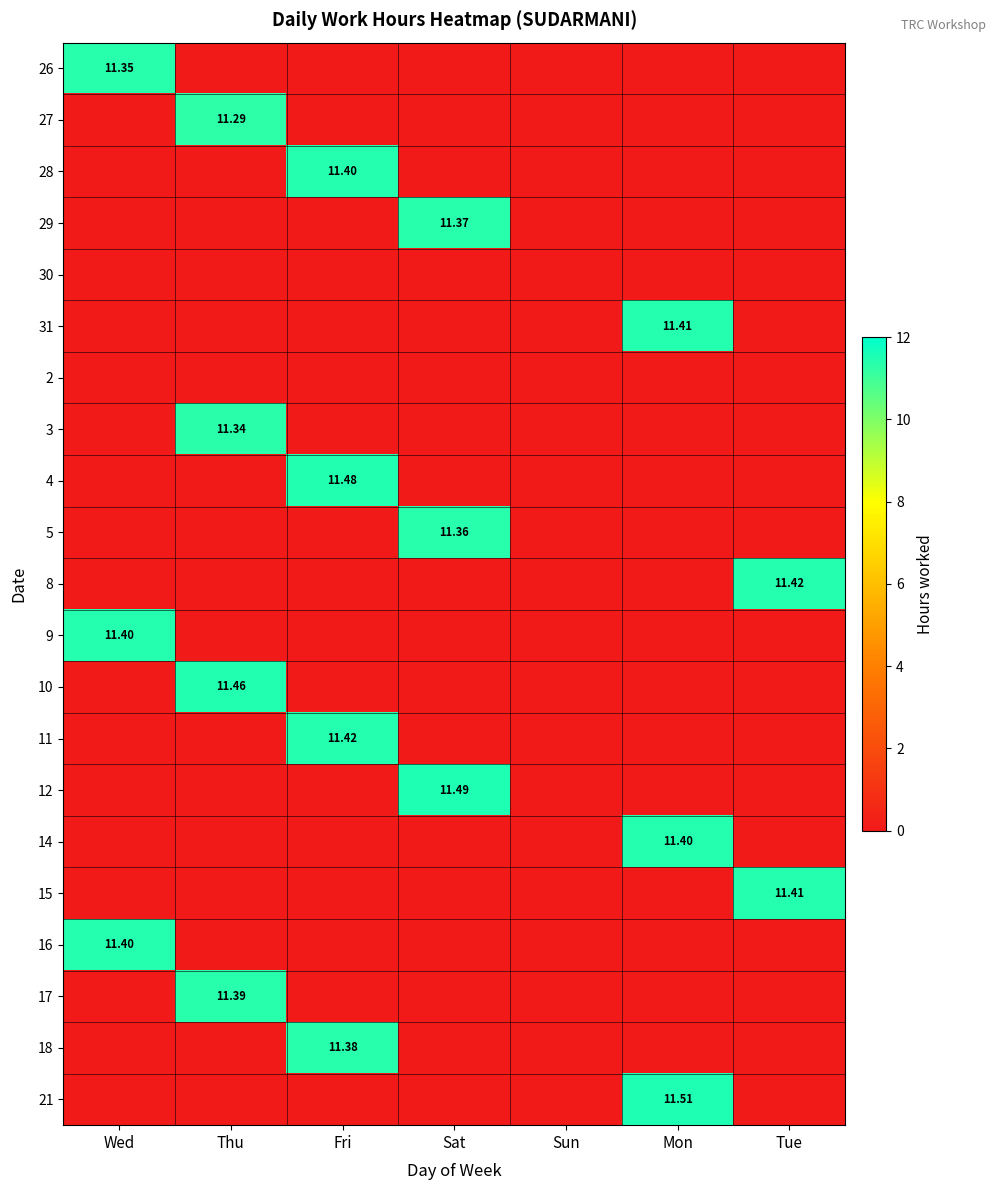

Between Sat and Sun, which is larger?

Sat